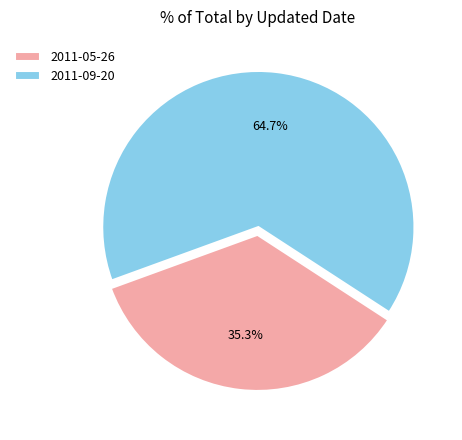

How many segments does this pie chart have?

2